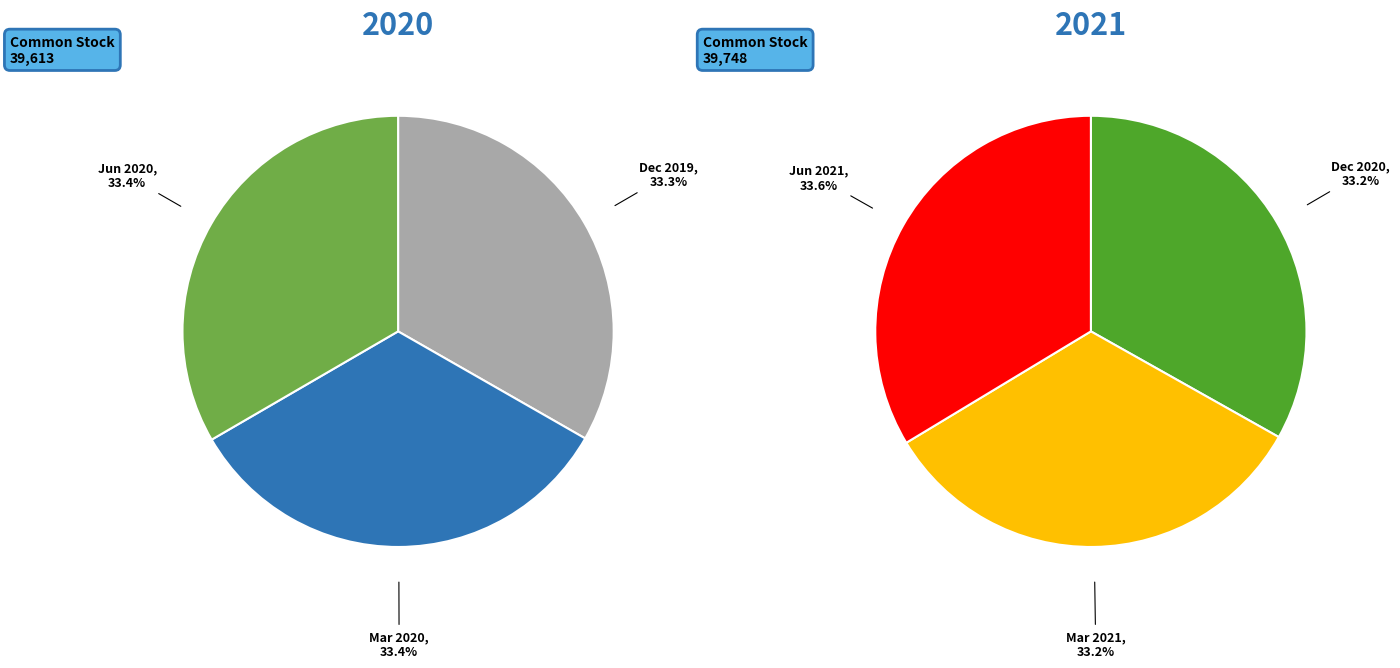

How many segments does this pie chart have?

6